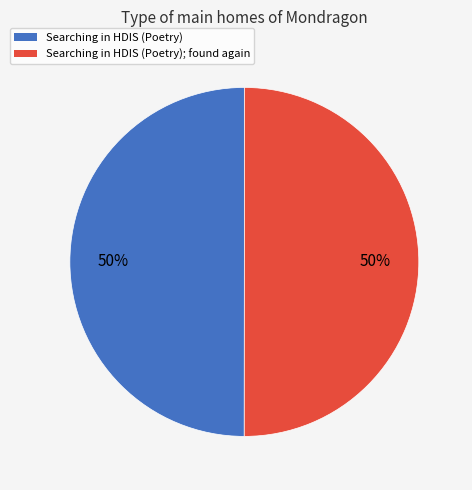

To the nearest percent, what is the average slice percentage?

50%